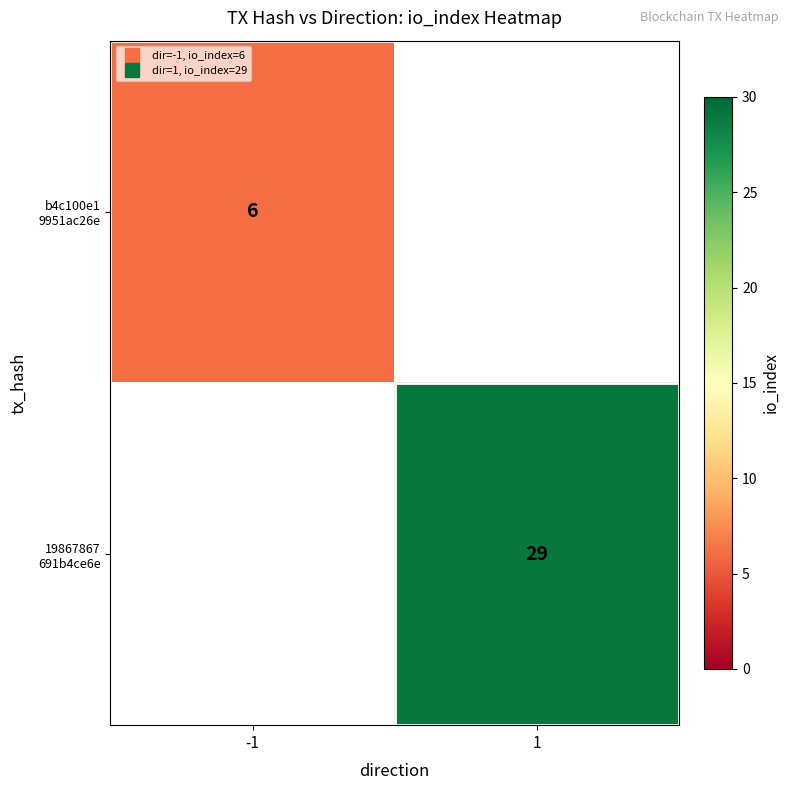

Between -1 and 1, which is larger?

1